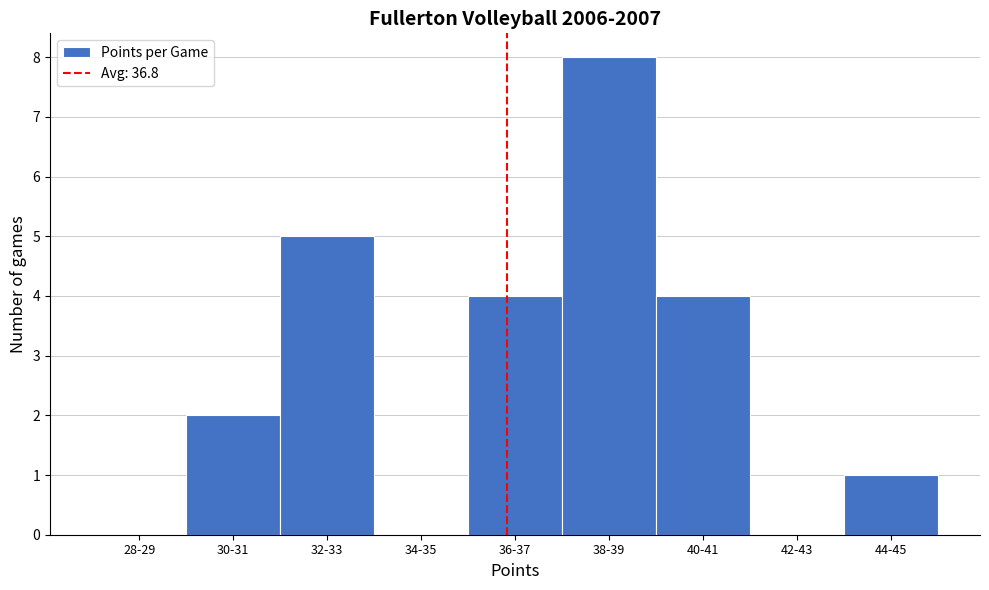

Reading right to left, list all the values displayed in this chart.

44-45=1	42-43=0	40-41=4	38-39=8	36-37=4	34-35=0	32-33=5	30-31=2	28-29=0